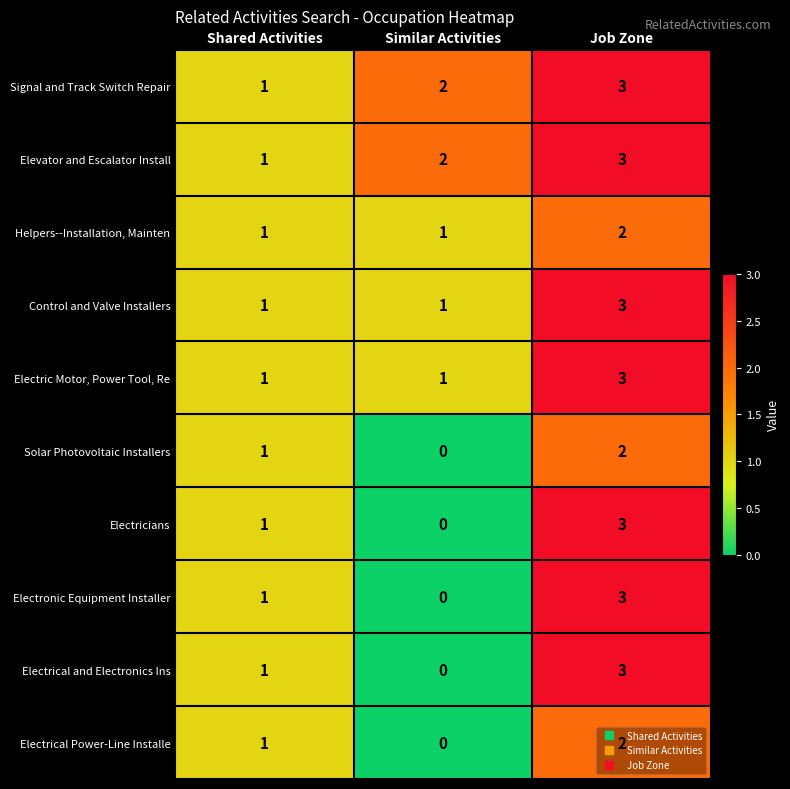

What is the sum of the Electric Motor, Power Tool, Re values at Job Zone and Shared Activities?

4